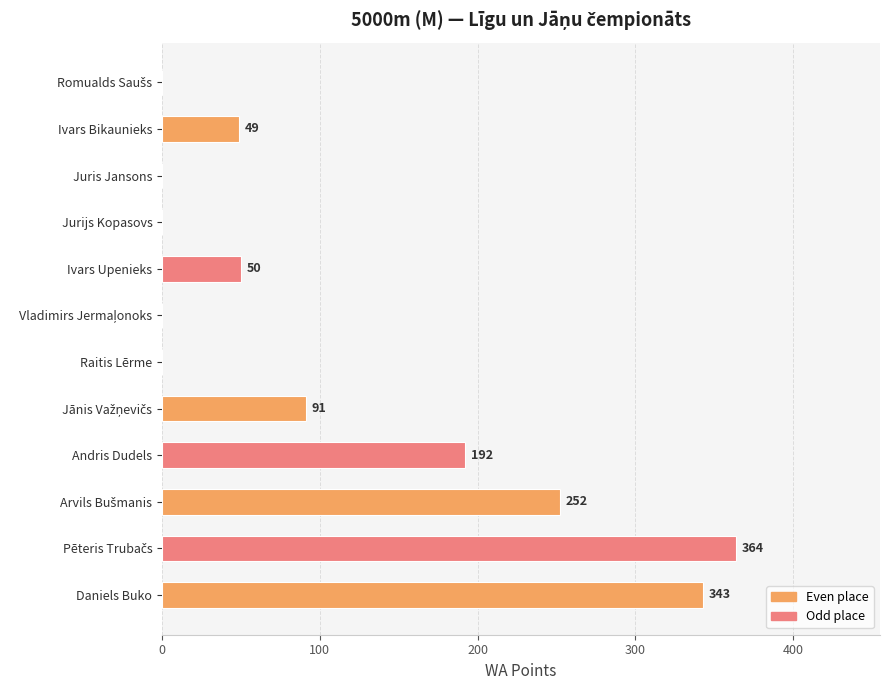

What is the greatest value displayed?

364